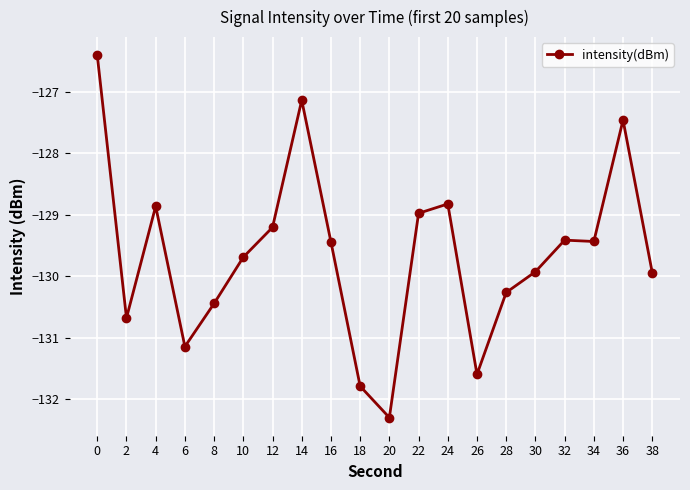

What is the difference between the second highest and minimum values?

5.2